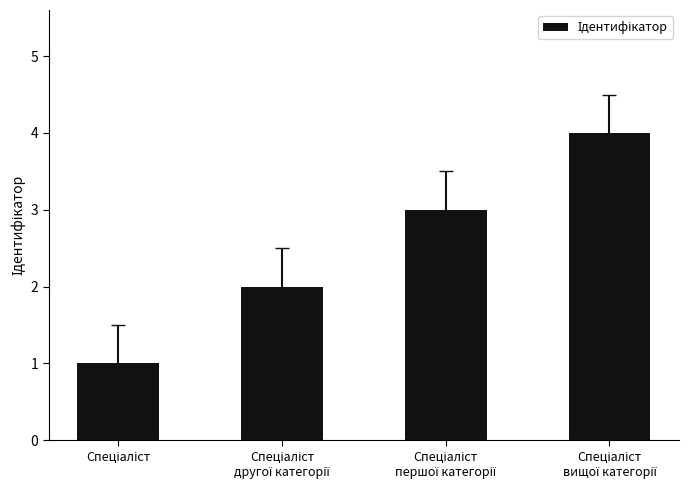

What is the sum of all values?

10